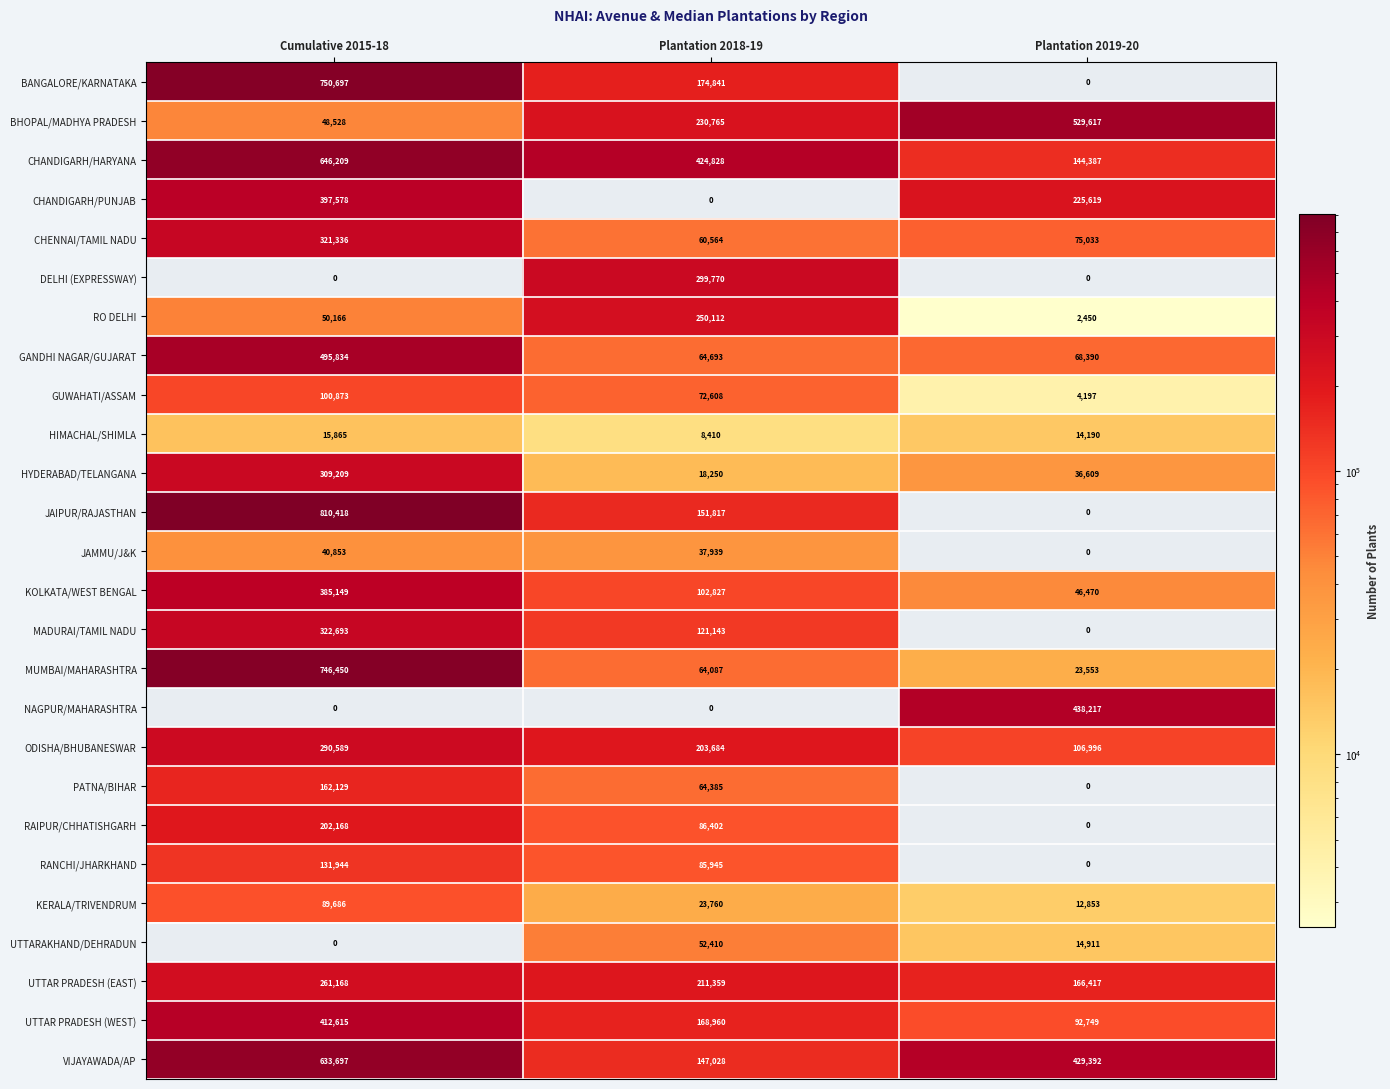

Which category has the highest value in the UTTAR PRADESH (EAST) series?

Cumulative 2015-18